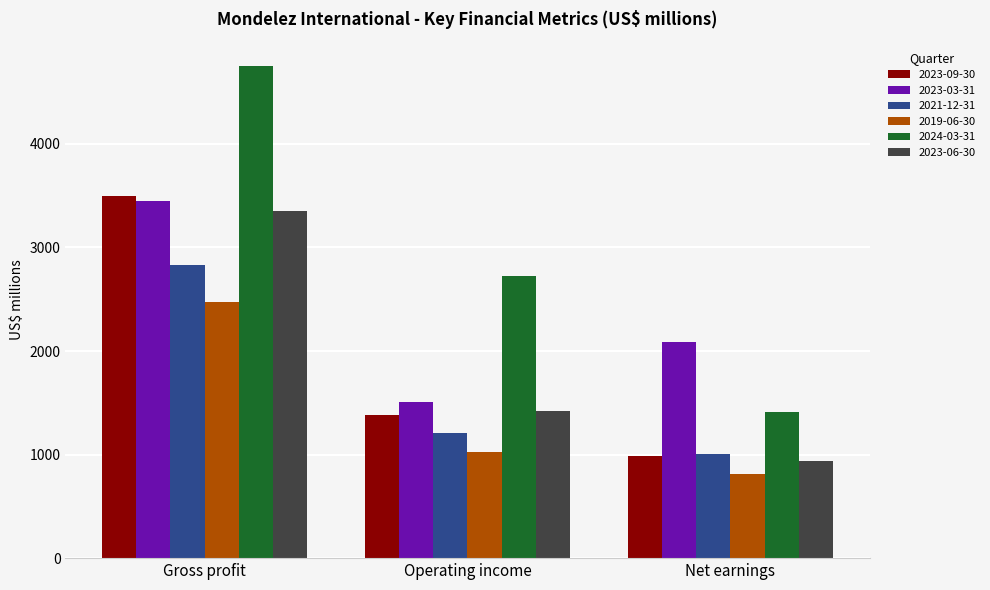

Which label corresponds to the smallest value in the chart?

Net earnings